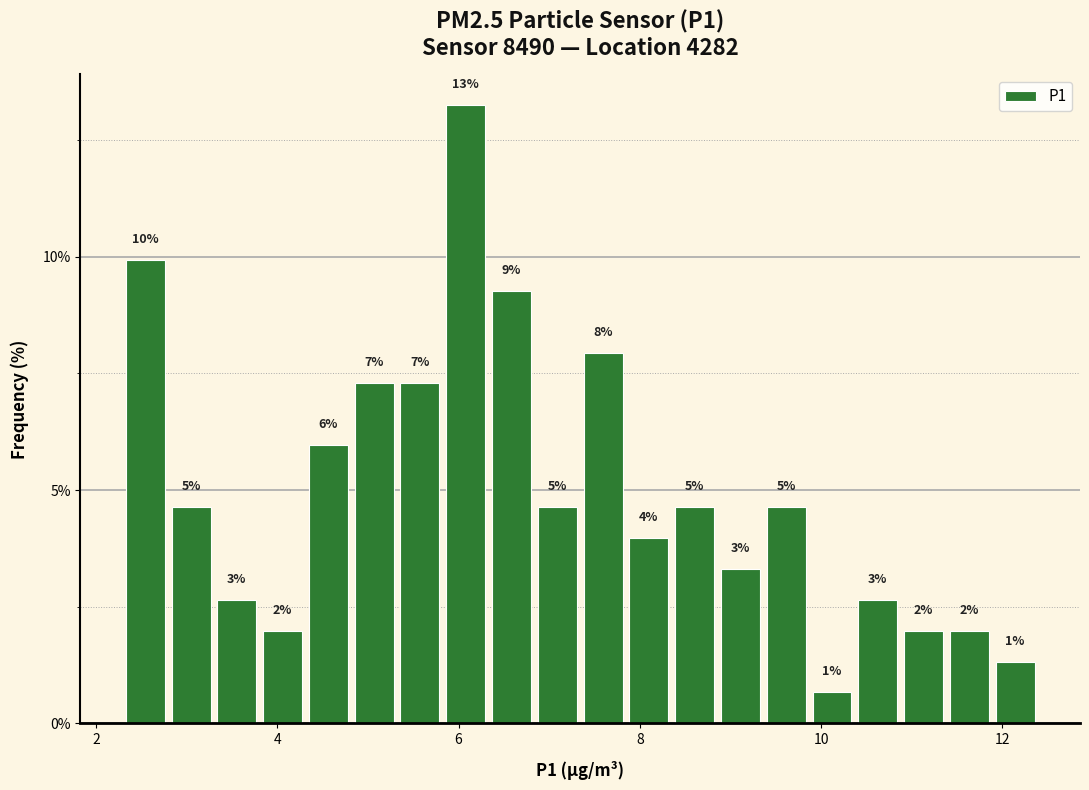

Read against the x-axis, roughly where is the centre of the tallest bar?

6.0